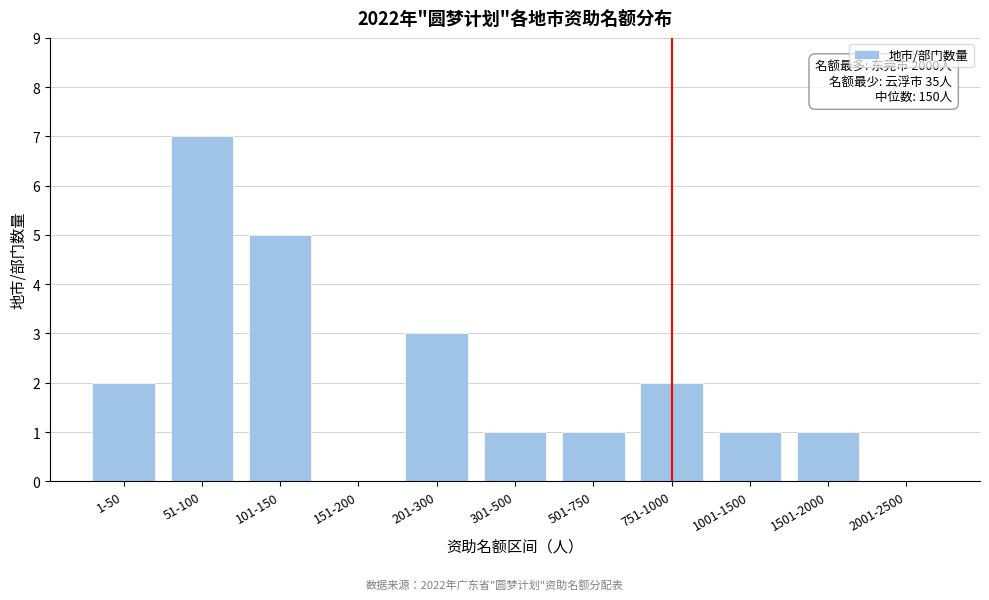

Reading left to right, list all the values displayed in this chart.

1-50=2	51-100=7	101-150=5	151-200=0	201-300=3	301-500=1	501-750=1	751-1000=2	1001-1500=1	1501-2000=1	2001-2500=0